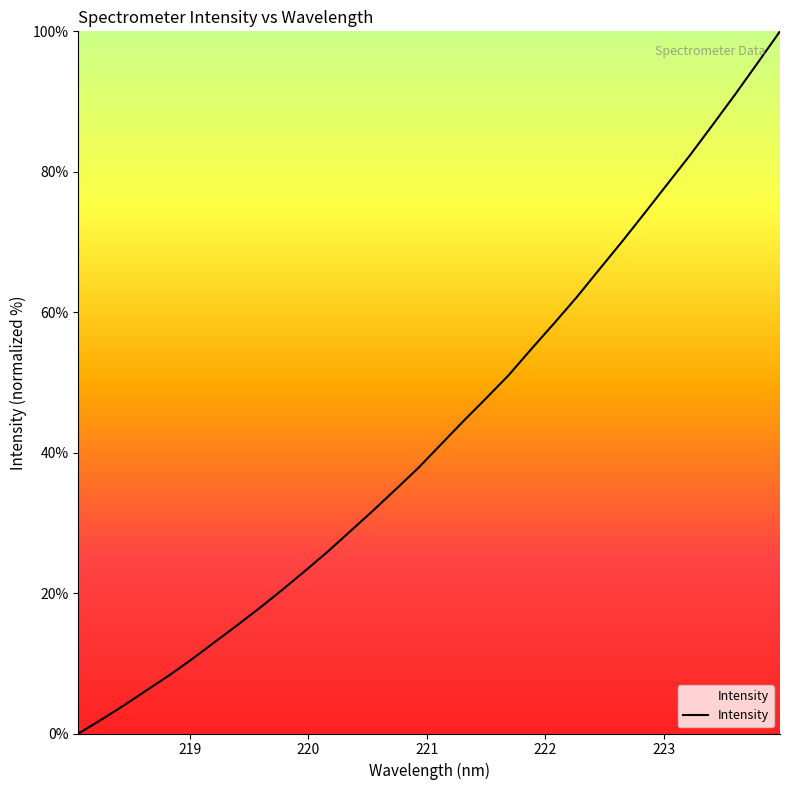

What is the difference between the maximum and minimum values?

100.0